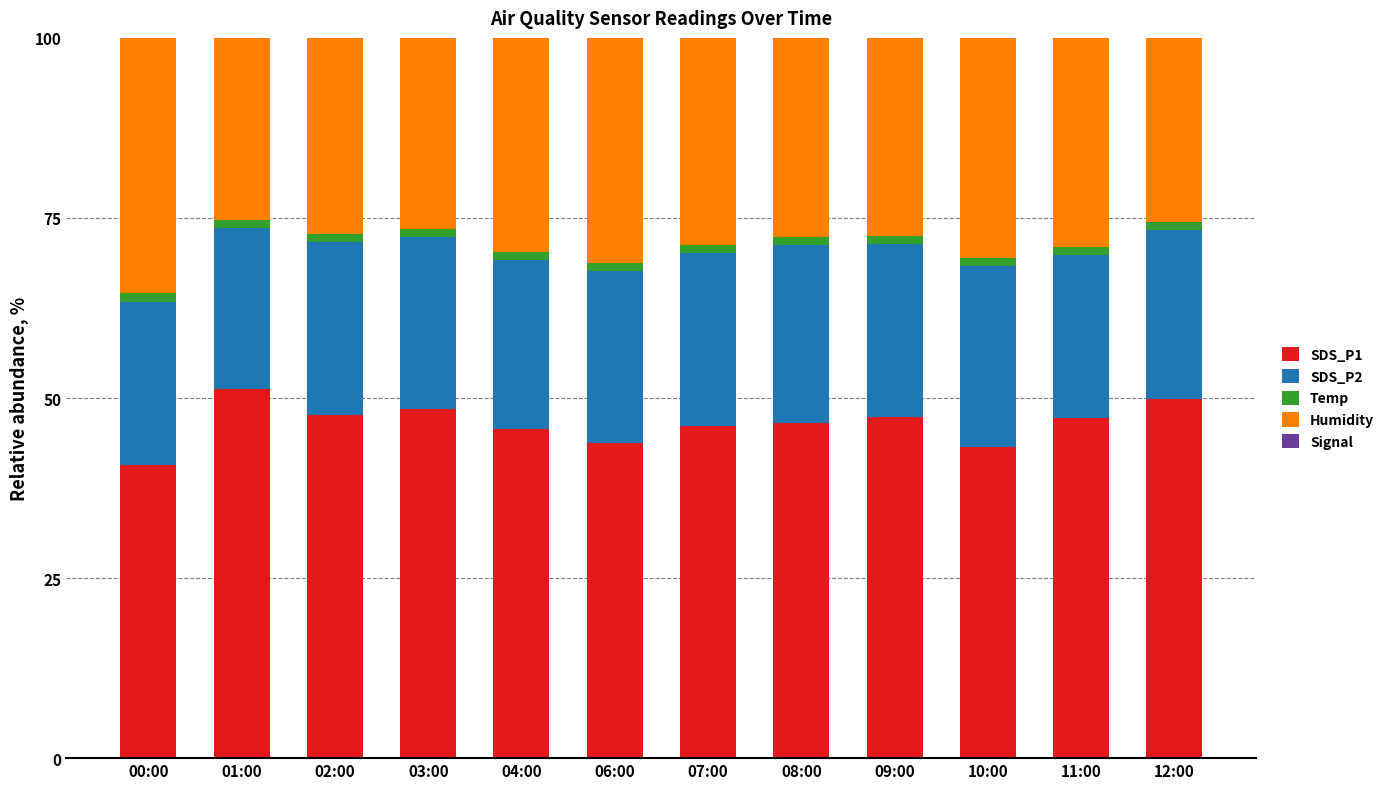

Reading left to right, transcribe all the data shown in this chart.

SDS_P1: 00:00=40.6	01:00=51.2	02:00=47.7	03:00=48.5	04:00=45.7	06:00=43.7	07:00=46.2	08:00=46.6	09:00=47.4	10:00=43.3	11:00=47.2	12:00=49.9
SDS_P2: 00:00=22.7	01:00=22.4	02:00=23.9	03:00=23.8	04:00=23.5	06:00=24.0	07:00=24.0	08:00=24.7	09:00=23.9	10:00=25.1	11:00=22.6	12:00=23.4
Temp: 00:00=1.2	01:00=1.1	02:00=1.2	03:00=1.1	04:00=1.1	06:00=1.1	07:00=1.0	08:00=1.1	09:00=1.1	10:00=1.2	11:00=1.1	12:00=1.1
Humidity: 00:00=136.5	01:00=97.5	02:00=105.0	03:00=102.5	04:00=114.5	06:00=125.1	07:00=111.1	08:00=106.6	09:00=106.3	10:00=117.7	11:00=112.2	12:00=98.8
Signal: 00:00=-101.1	01:00=-72.2	02:00=-77.8	03:00=-75.9	04:00=-84.8	06:00=-93.9	07:00=-82.3	08:00=-79.0	09:00=-78.8	10:00=-87.2	11:00=-83.1	12:00=-73.2